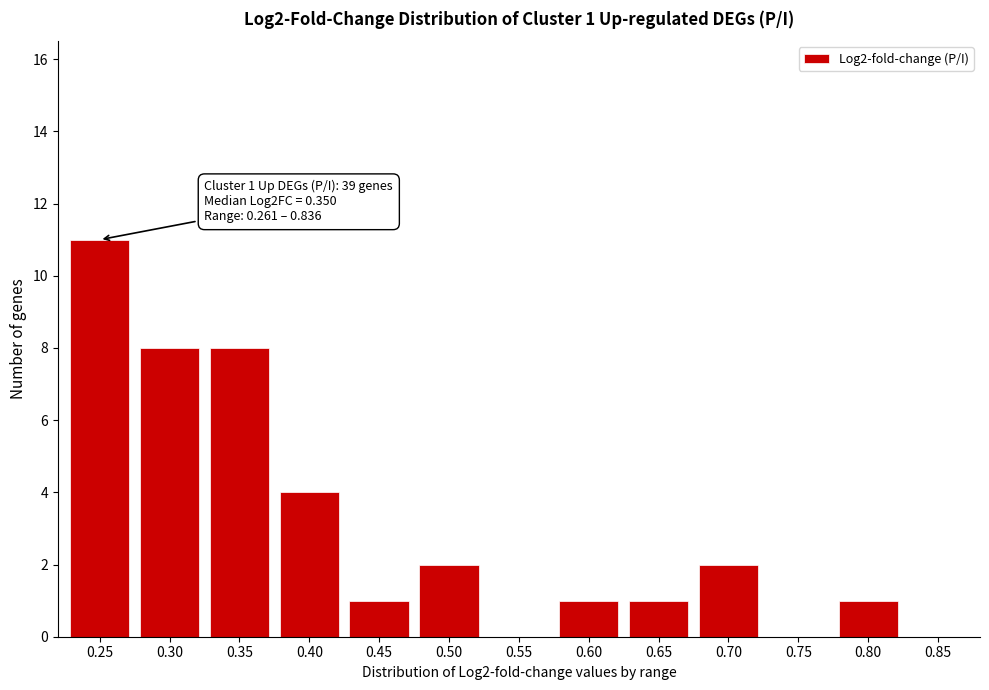

Reading left to right, transcribe all the data shown in this chart.

0.25=11	0.30=8	0.35=8	0.40=4	0.45=1	0.50=2	0.55=0	0.60=1	0.65=1	0.70=2	0.75=0	0.80=1	0.85=0